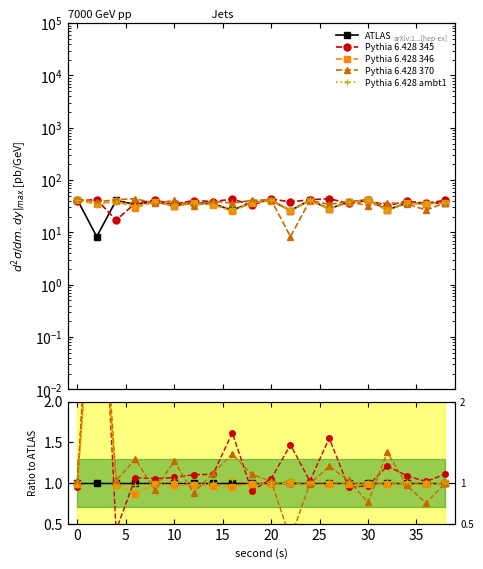

How many data points in Pythia 6.428 345 are less than 1?

5